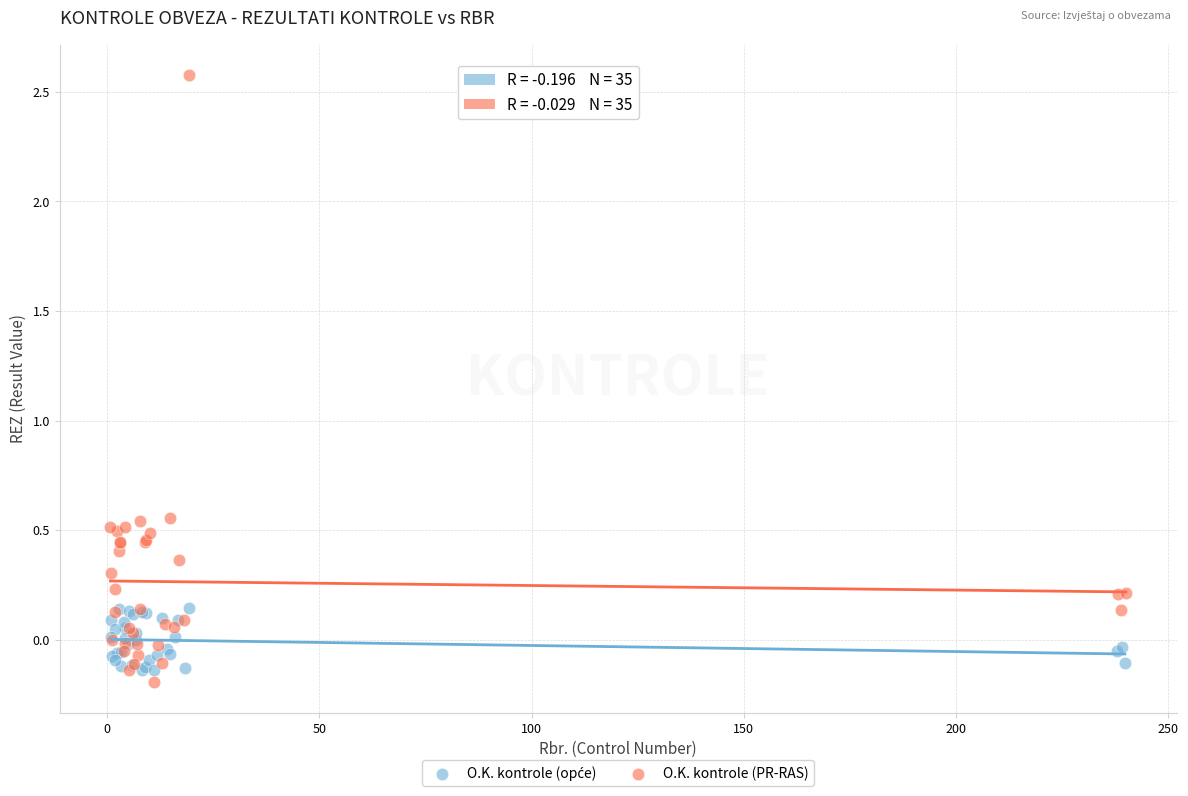

Which series reaches the maximum Y coordinate?

O.K. kontrole (PR-RAS)